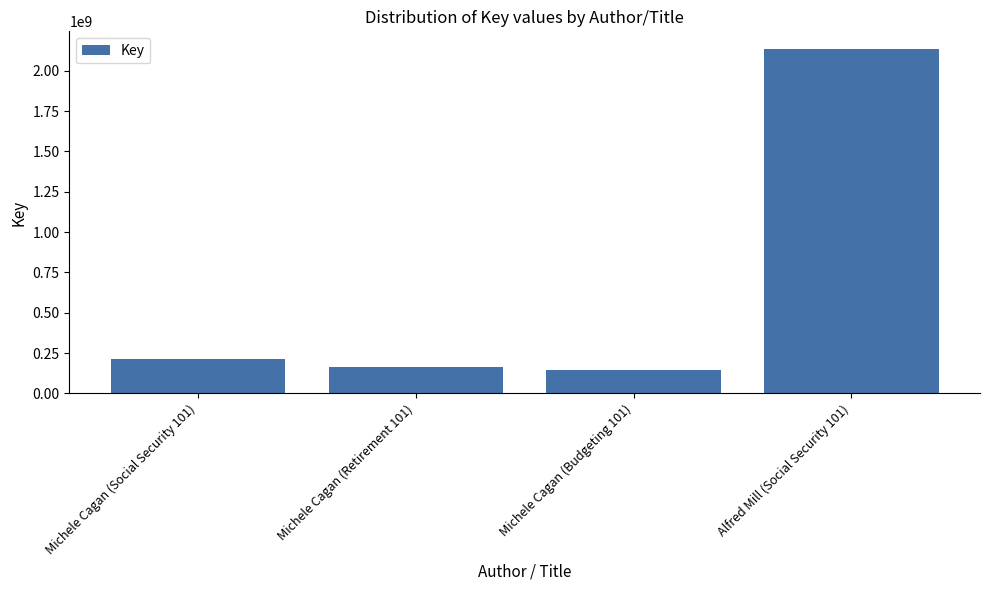

Approximately how many times larger is the value at Michele Cagan (Retirement 101) compared to Alfred Mill (Social Security 101)?

0.1